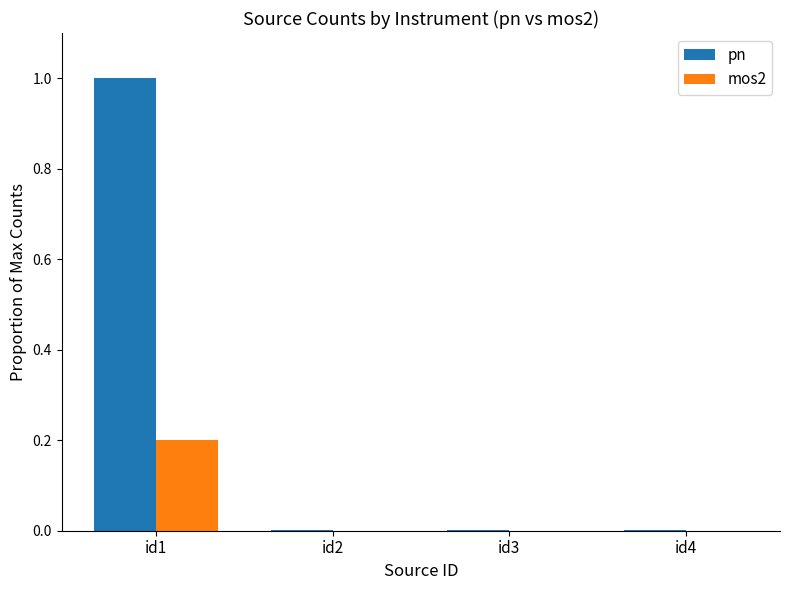

Which series has the widest spread of values?

pn